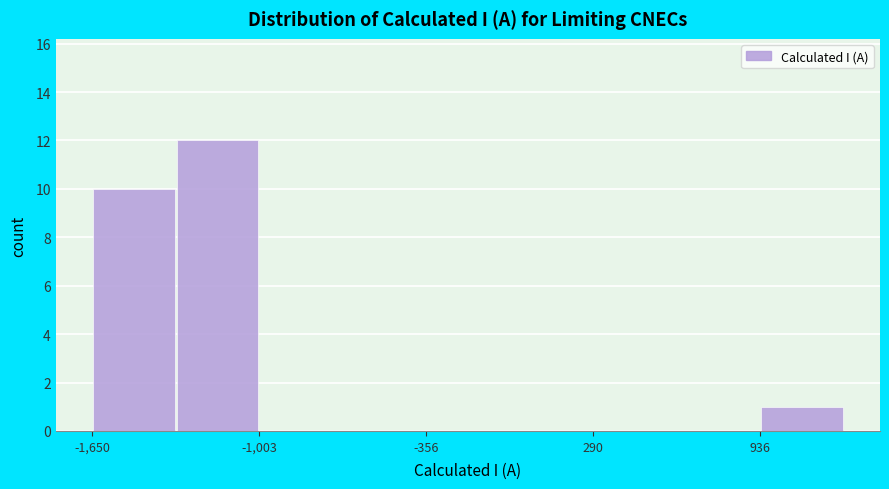

Read against the x-axis, roughly where is the centre of the tallest bar?

-1200